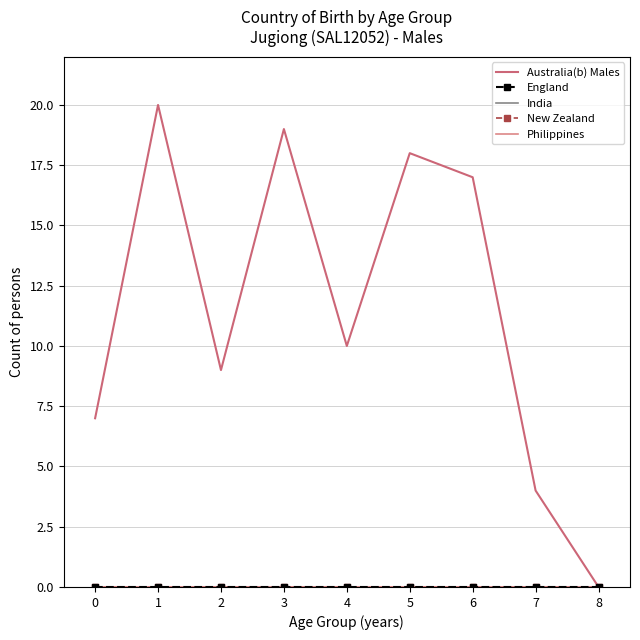

What is the difference between the Australia(b) Males values at 3 and 4?

9